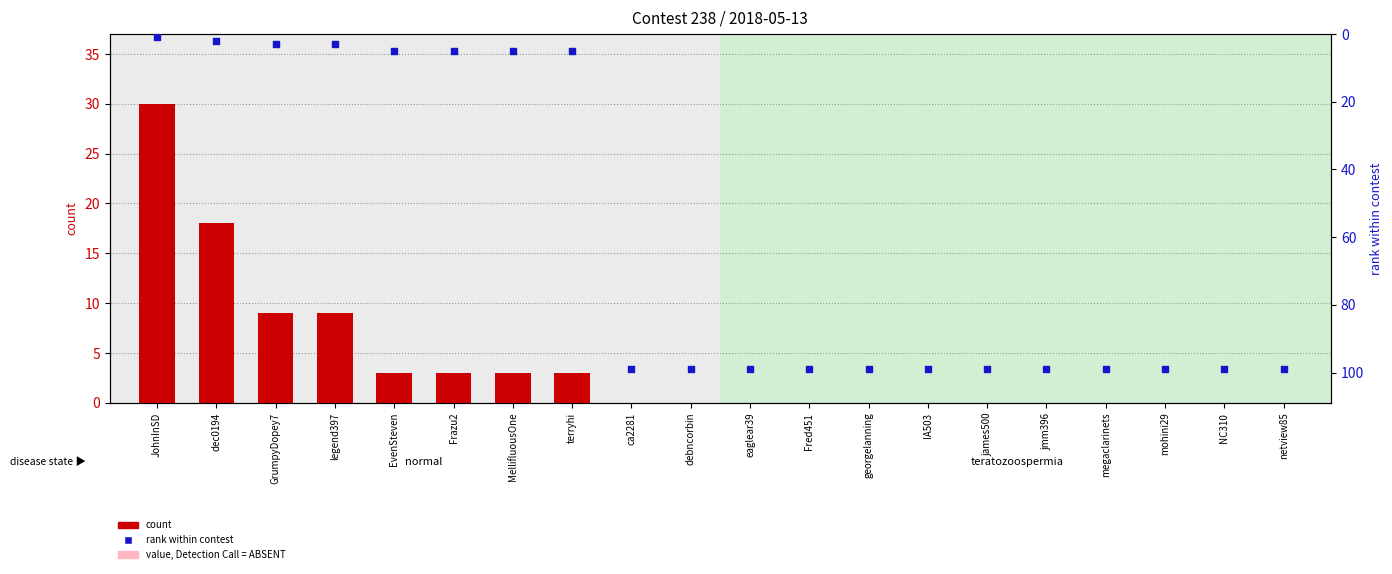

Which series has the largest Y range (max minus min)?

rank within contest